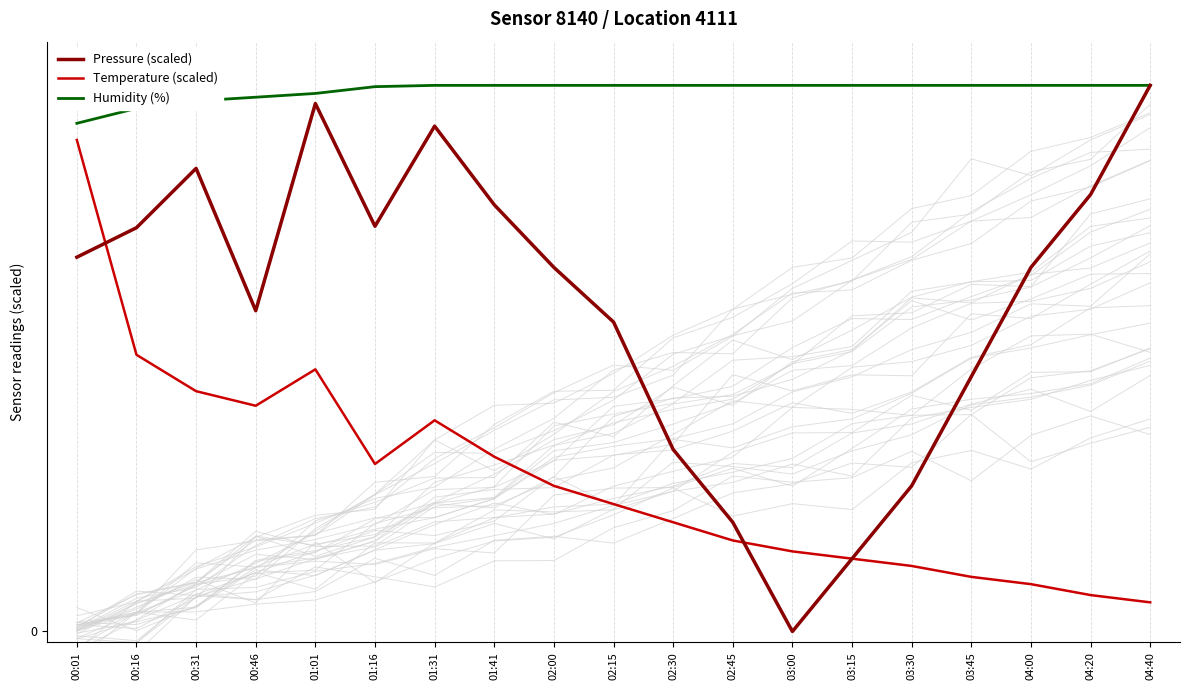

What is the average value of the Pressure (scaled) series?

59.9